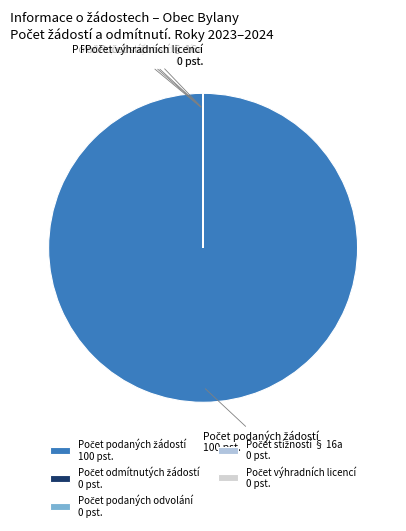

Is there a majority slice in this chart?

Yes